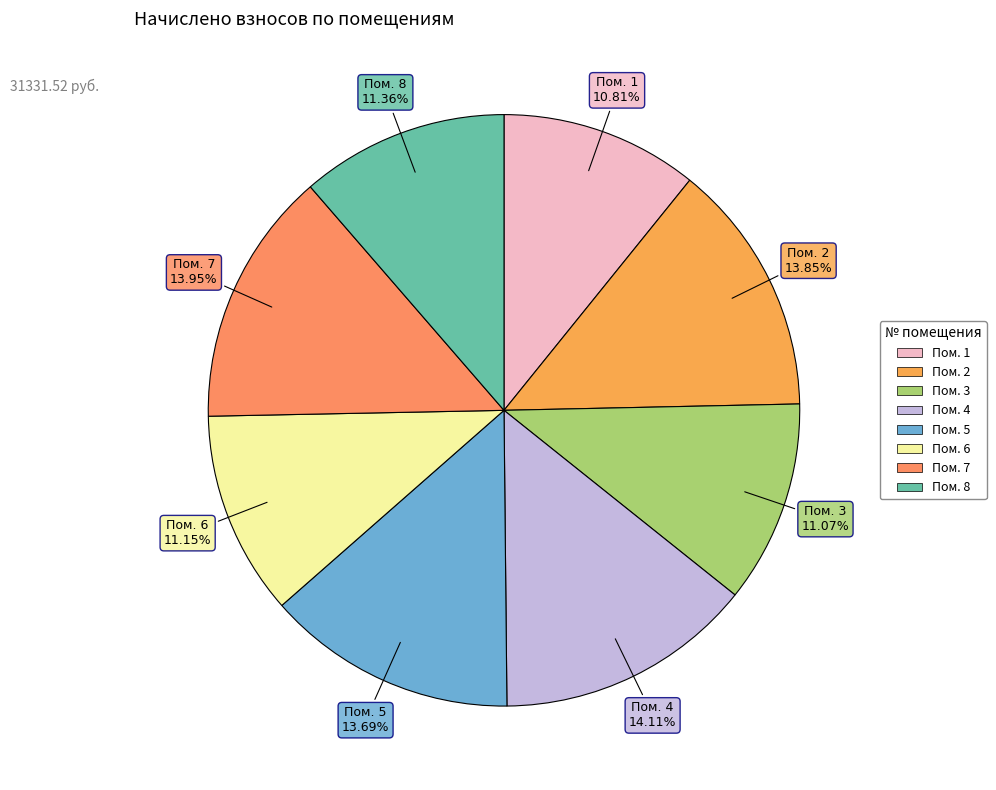

What is the largest slice in the pie chart?

4